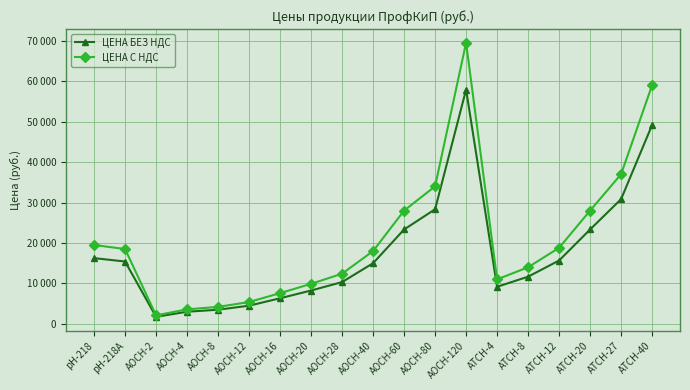

What are all the series names shown in the legend?

ЦЕНА БЕЗ НДС, ЦЕНА С НДС